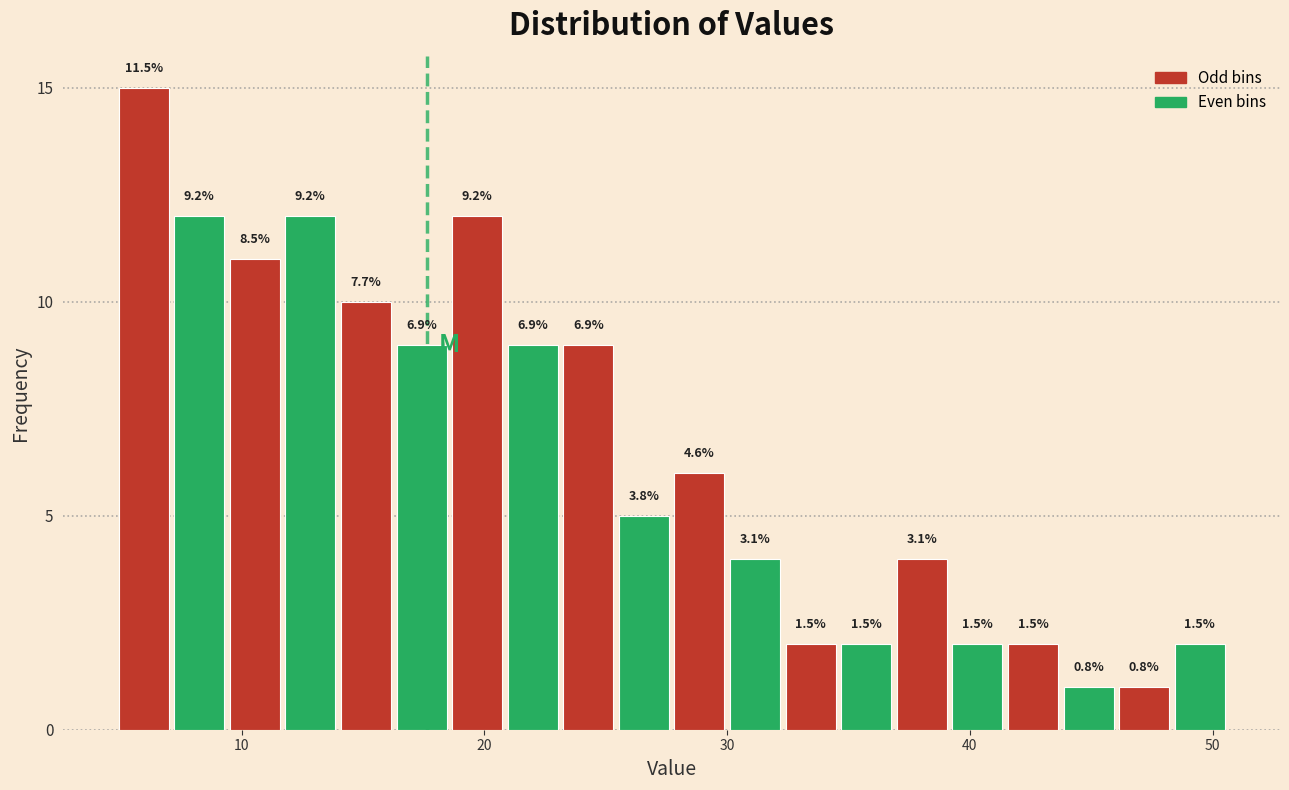

Around what value on the x-axis is the tallest bar? Give the approximate position of its centre, as read against the axis.

6